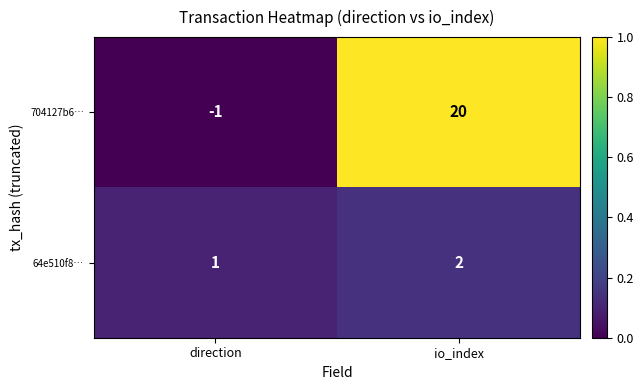

Where is 64e510f8… nearest to the value 1?

direction